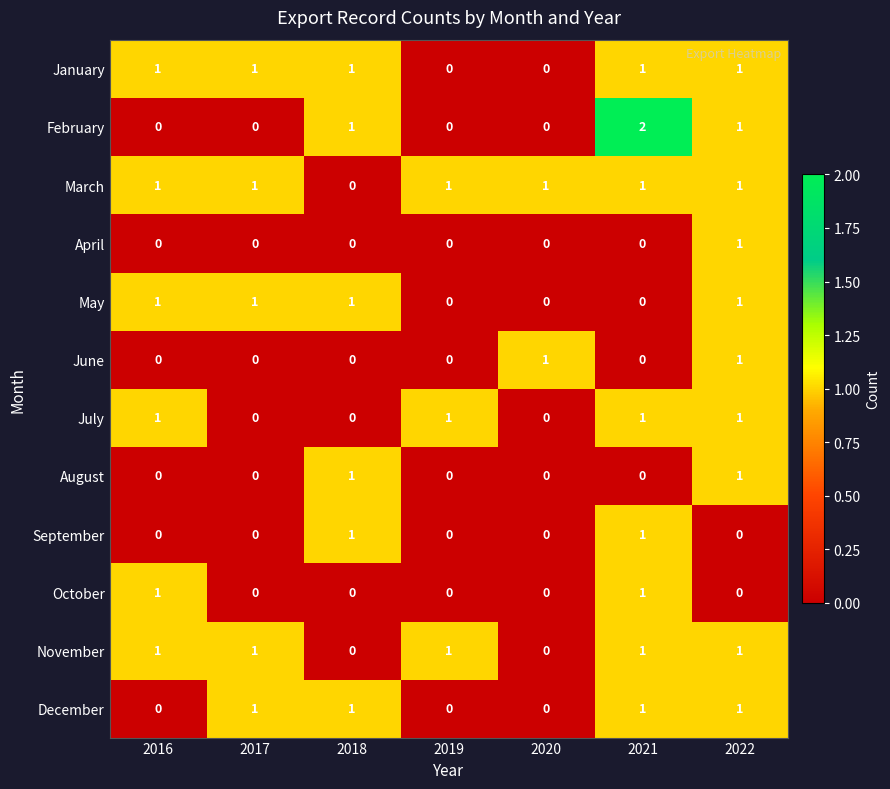

The February series shows 3 at 2021. True or false?

False